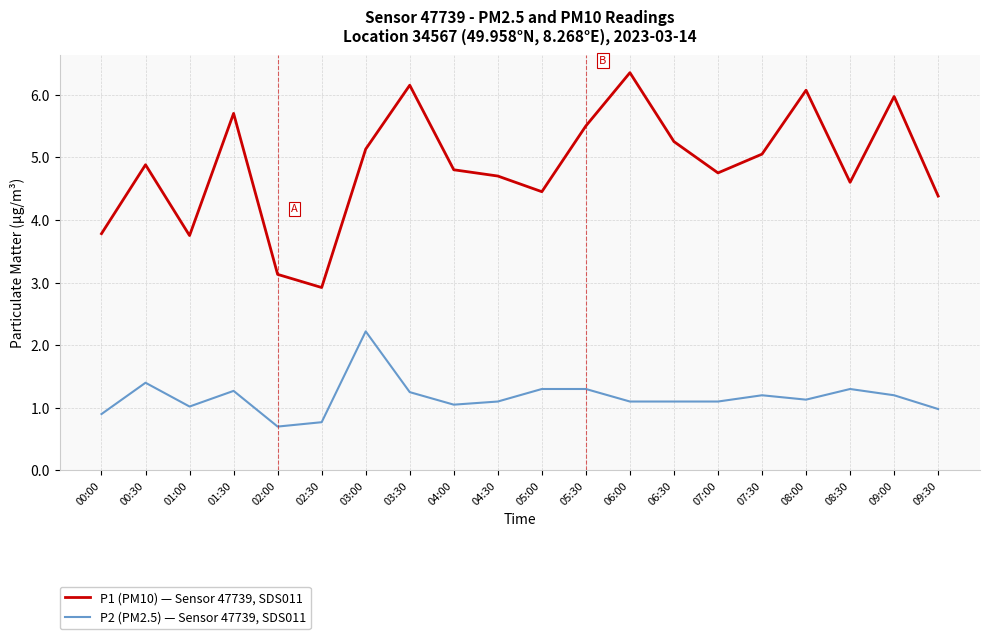

Rank the series at 05:00 from highest to lowest value.

P1 (PM10) — Sensor 47739, SDS011, P2 (PM2.5) — Sensor 47739, SDS011